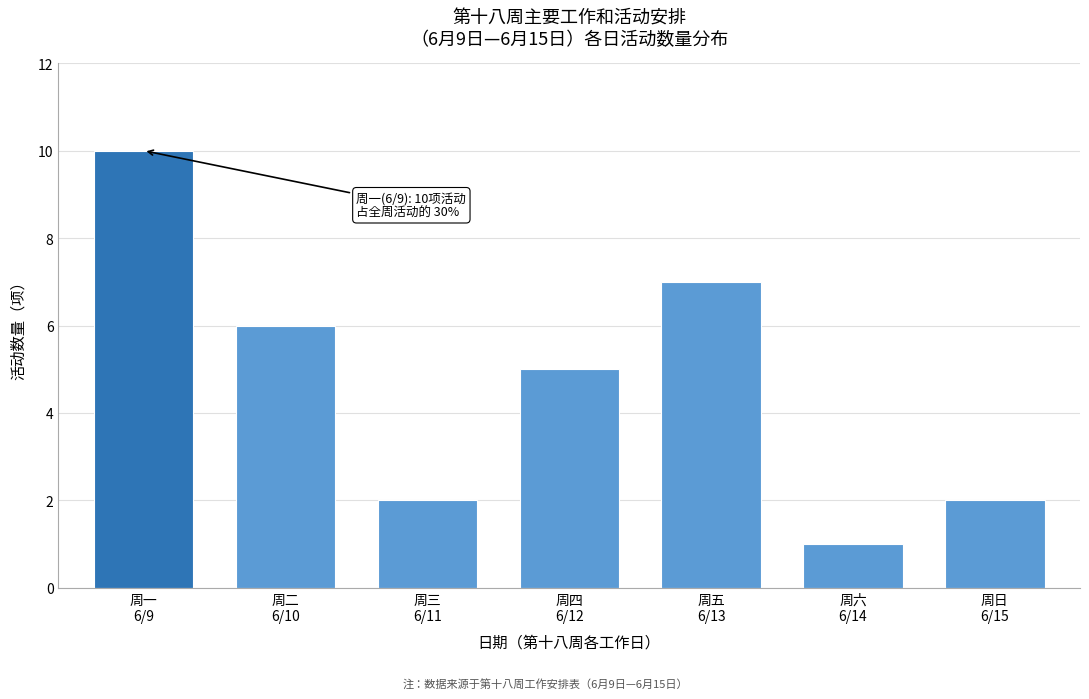

Reading left to right, what are all the values shown in this chart?

10	6	2	5	7	1	2